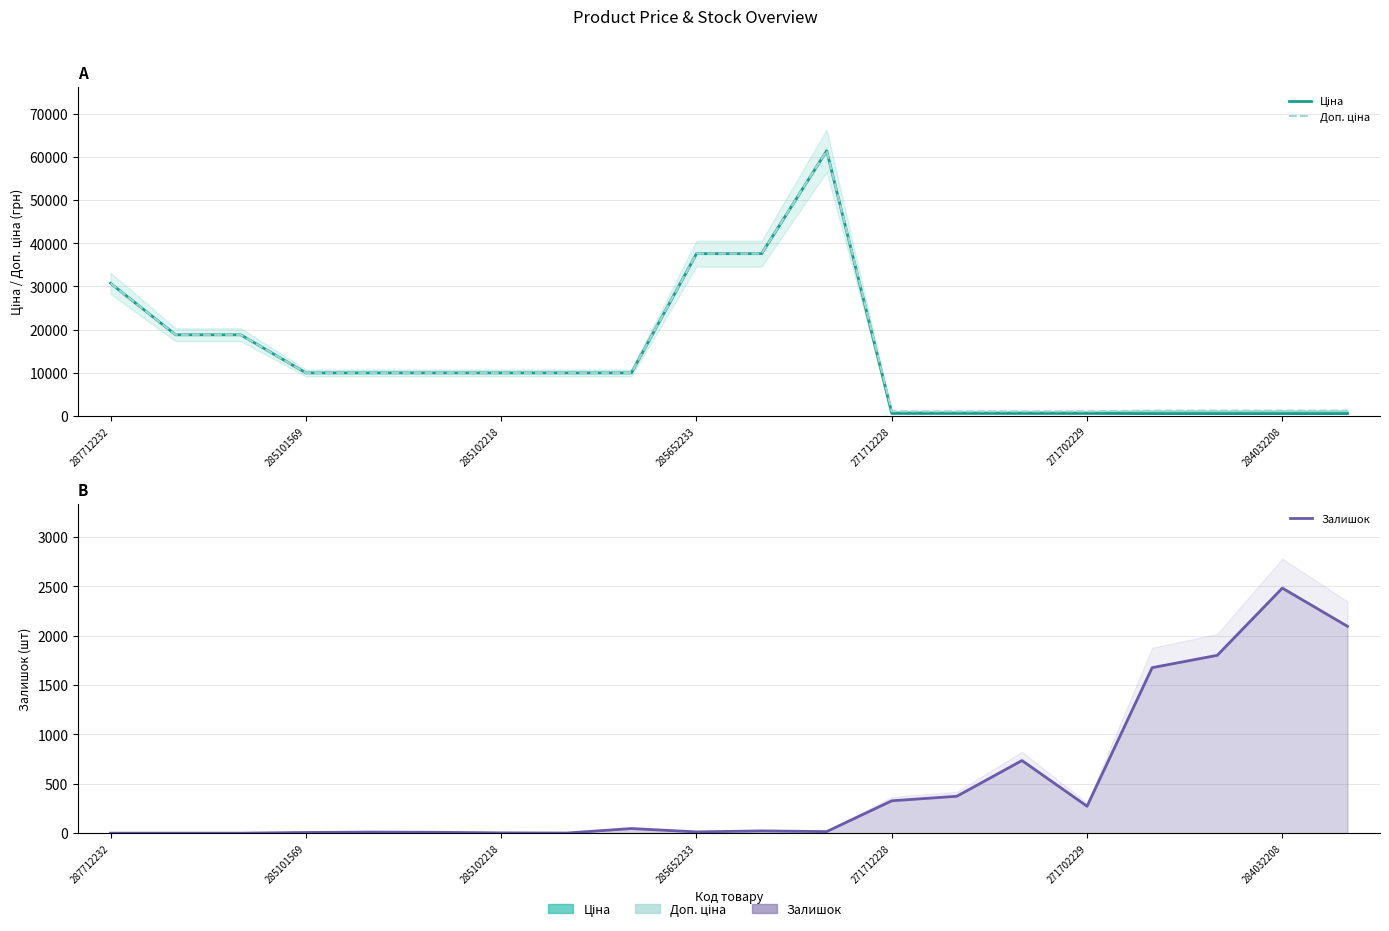

At how many categories does at least one series exceed 57464?

1